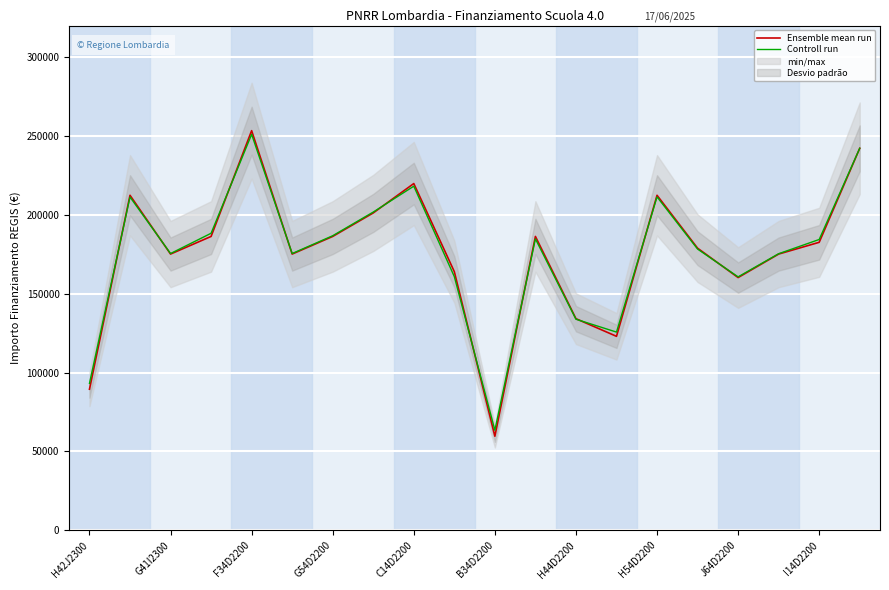

What value does the Ensemble mean run series have at H54D2200?

212371.5